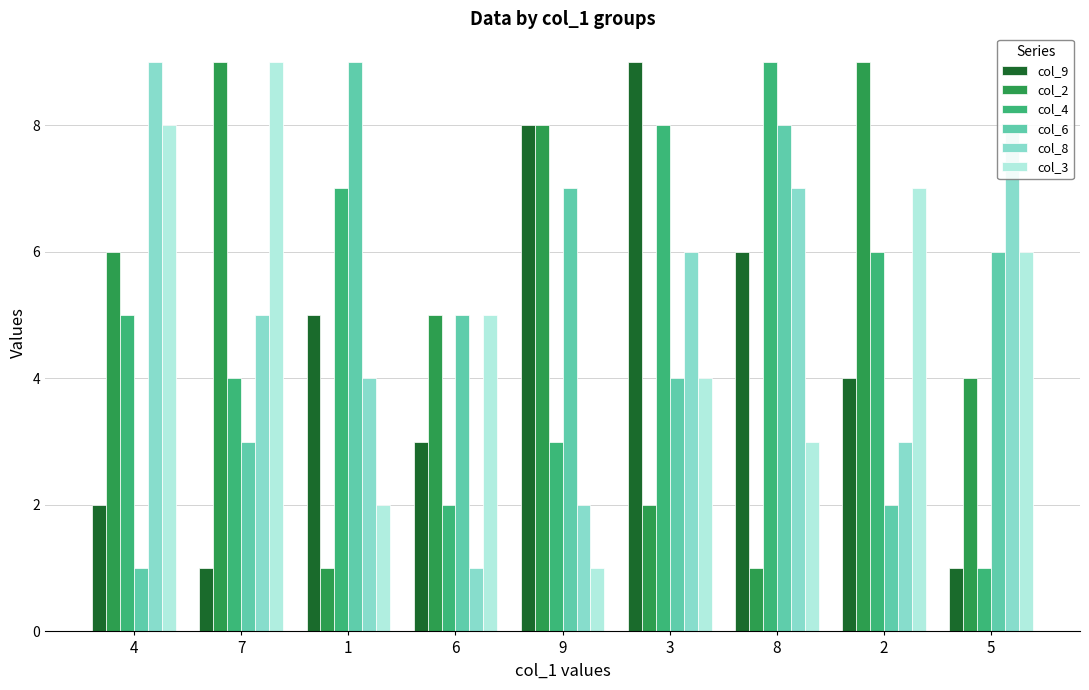

At which category is the sum across all series the highest?

8